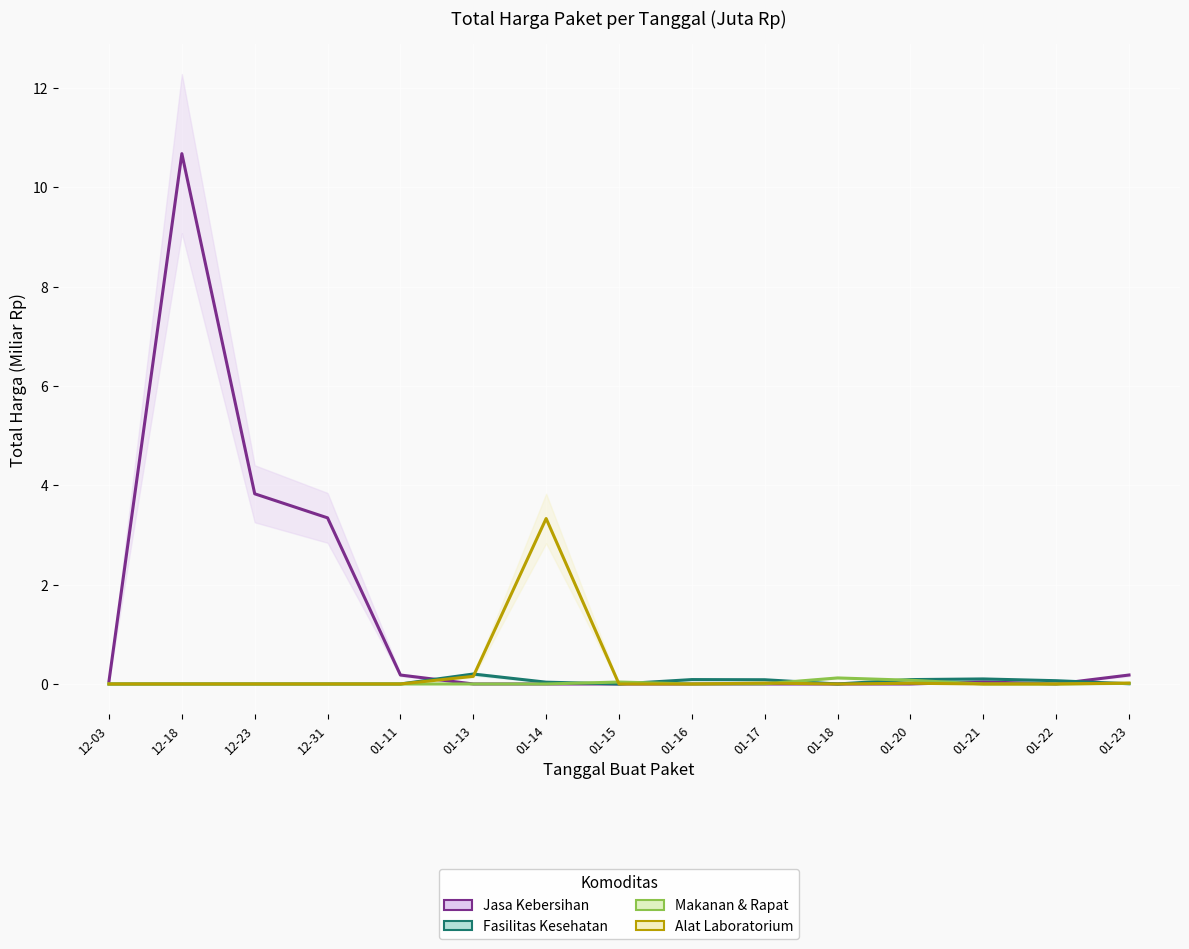

What is the label of the 9th point from the right?

01-14